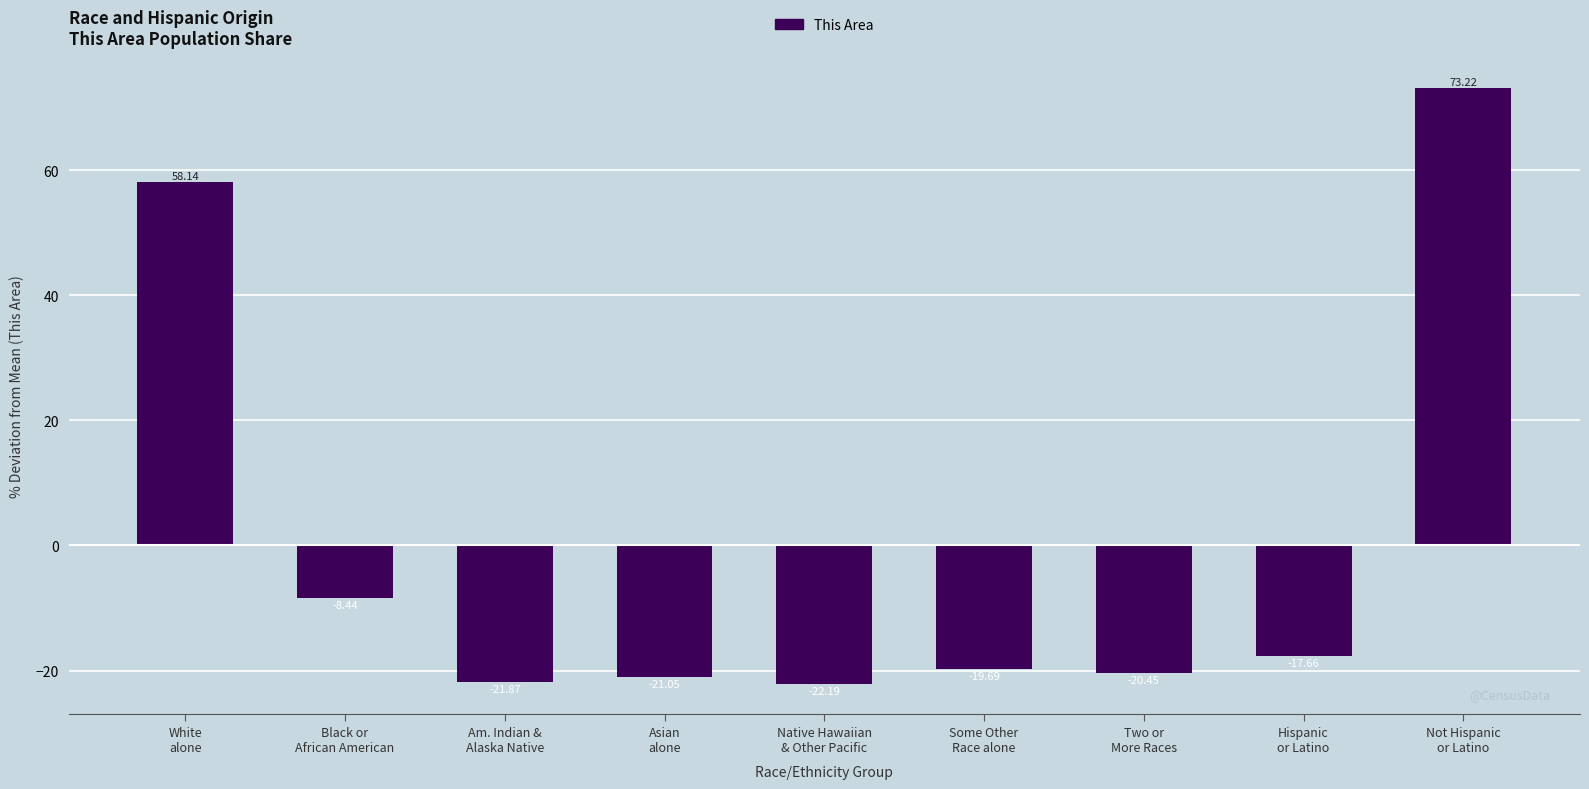

How many bars are there in total?

9